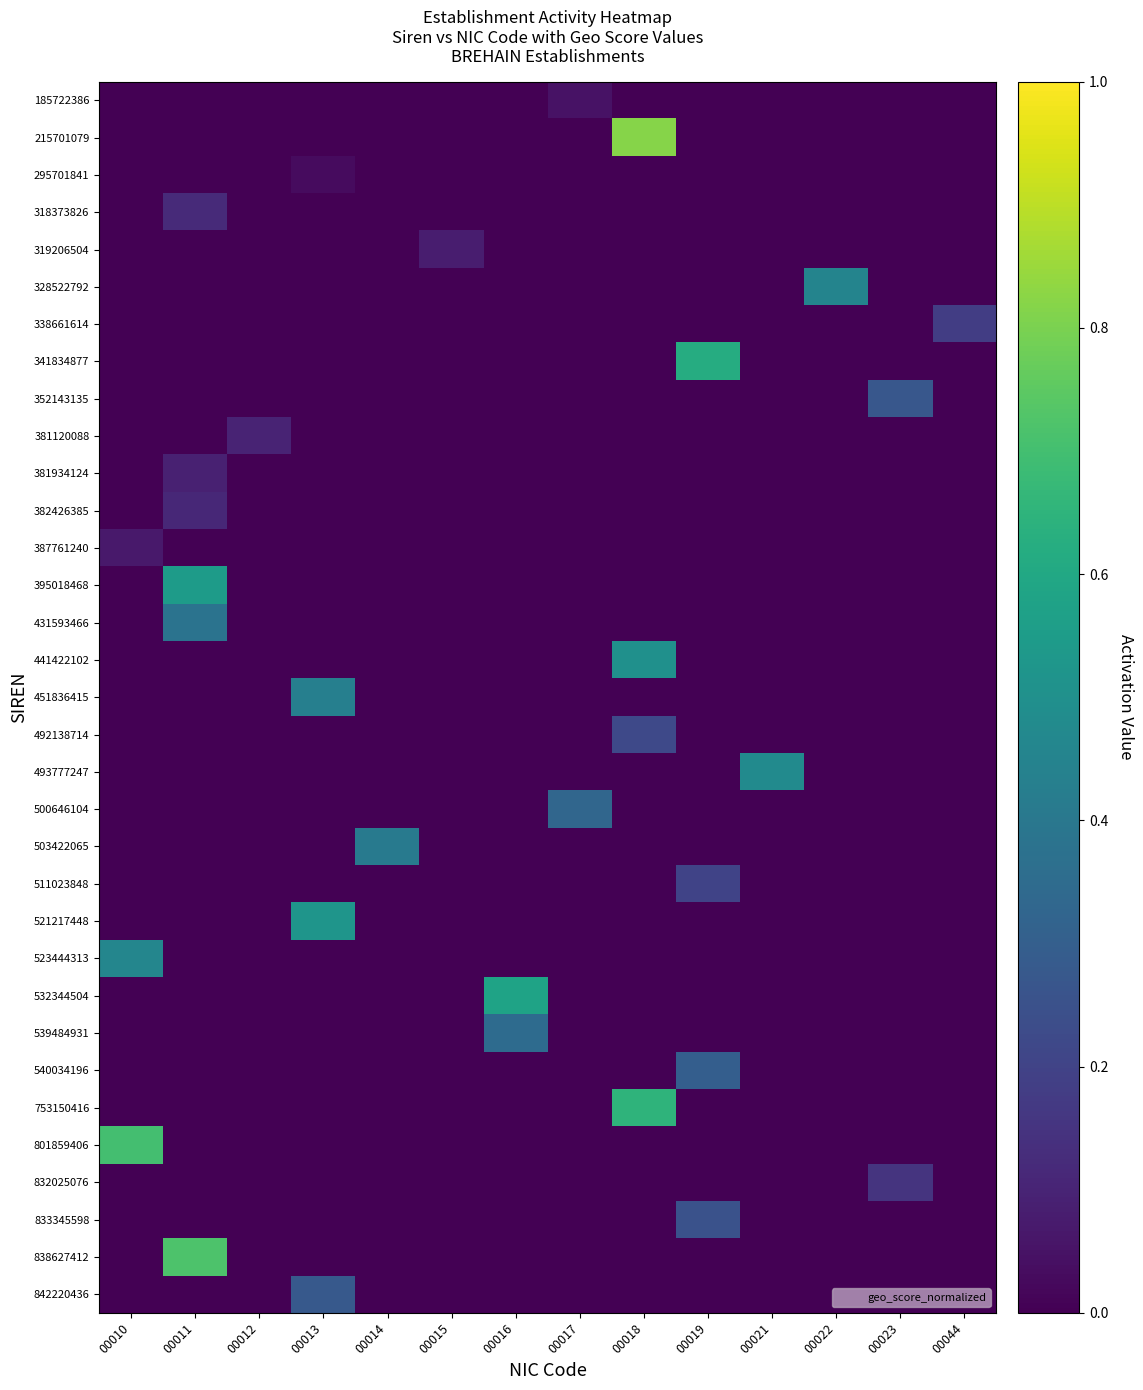

What is the total value across all series at 00012?

0.1